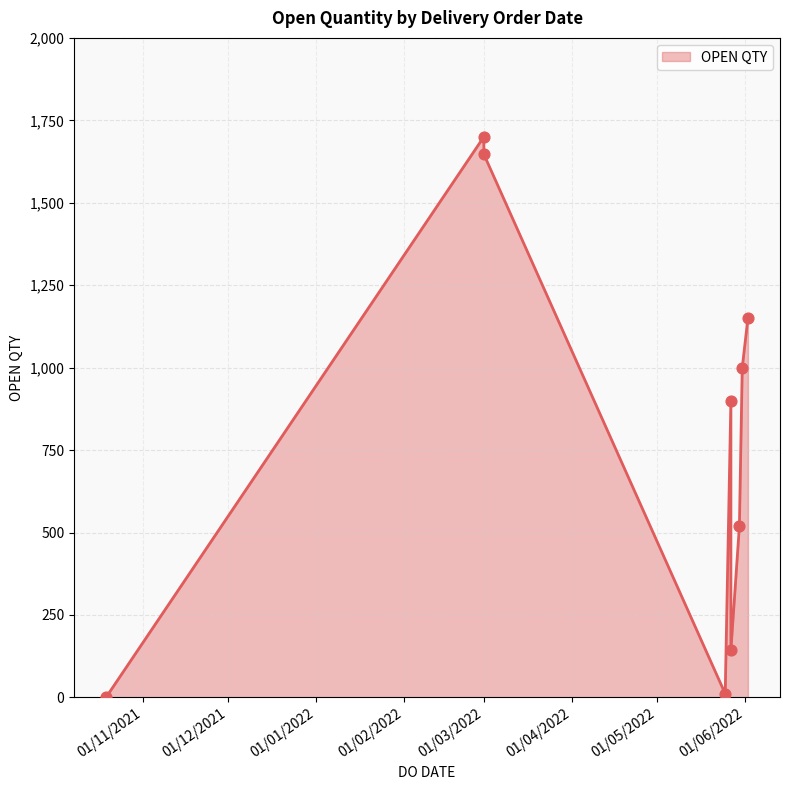

What is the change in value from 01/03/2022 to 25/05/2022?

-1689